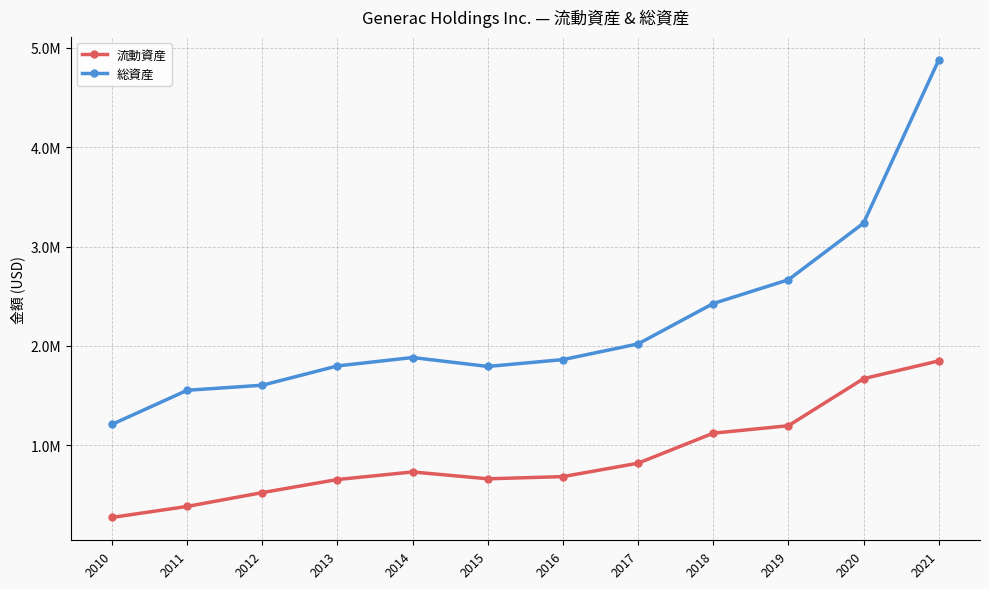

Rank the series by their average value, from lowest to highest.

流動資産, 総資産